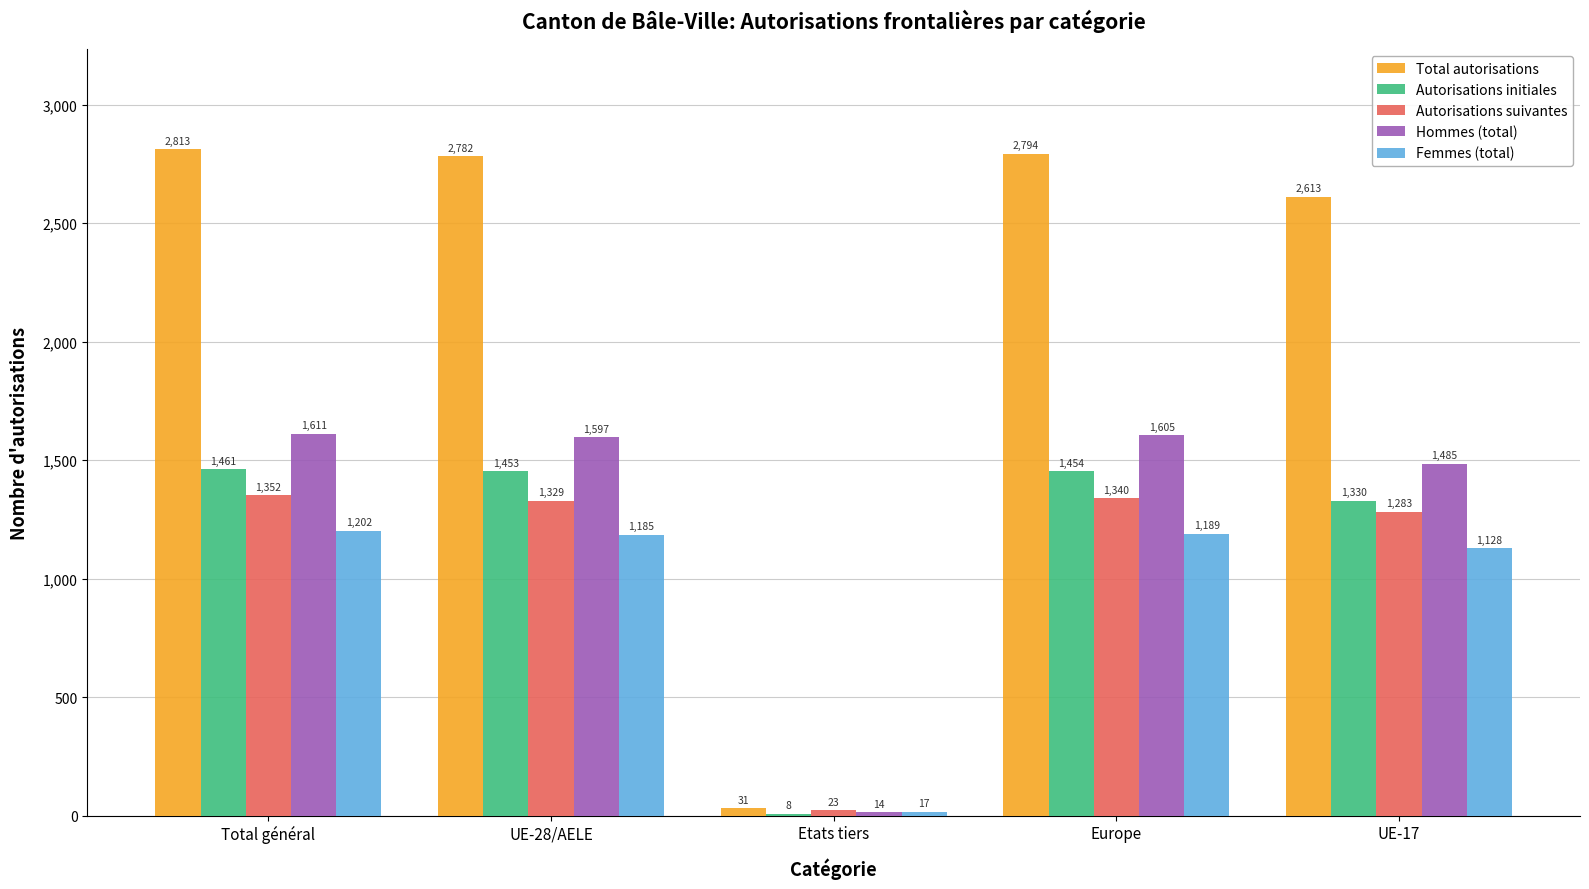

The Hommes (total) series shows 1485 at UE-17. True or false?

True